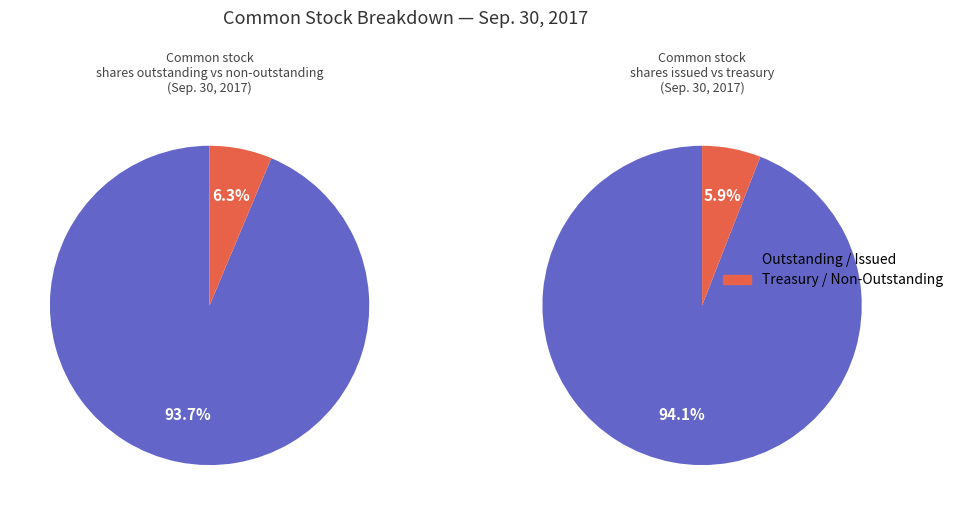

Count the number of slices in the pie.

2